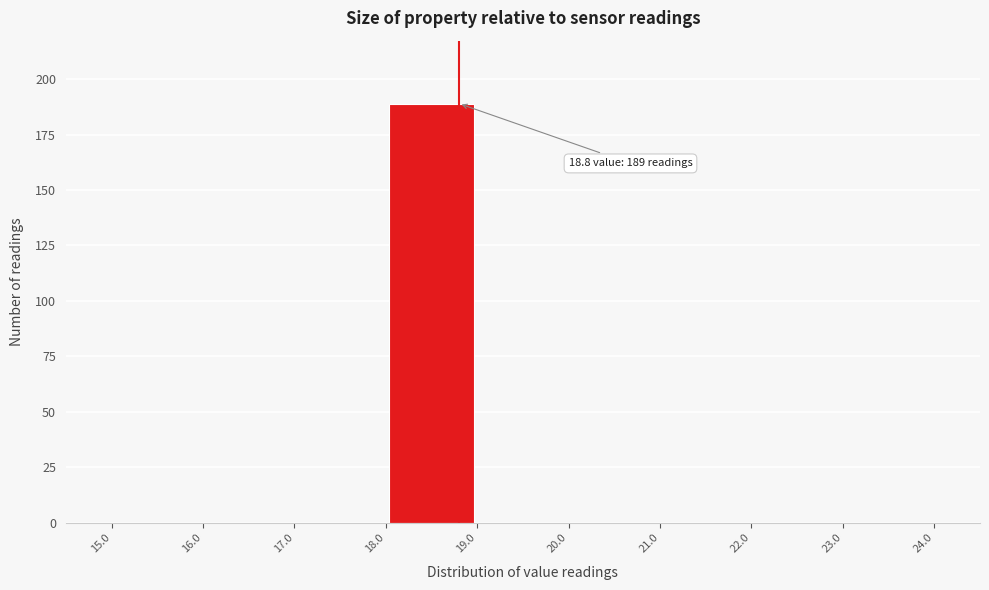

Over which range of the x-axis is the bar tallest?

18.0 to 19.0